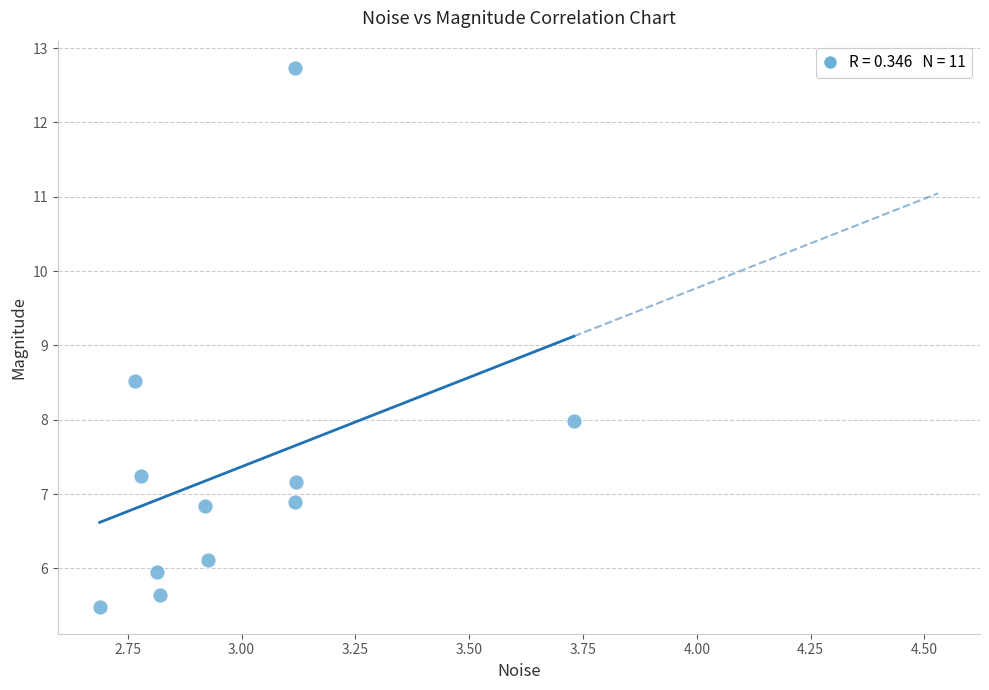

What Y value in the scatter plot is closest to 9?

8.5